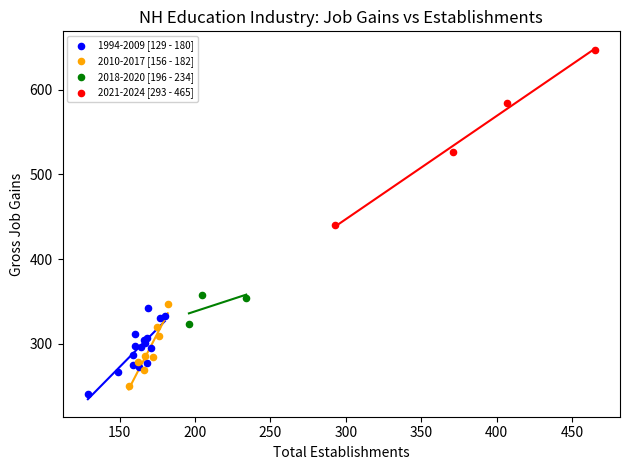

Which series contains the lowest Y value?

1994-2009 [129 - 180]